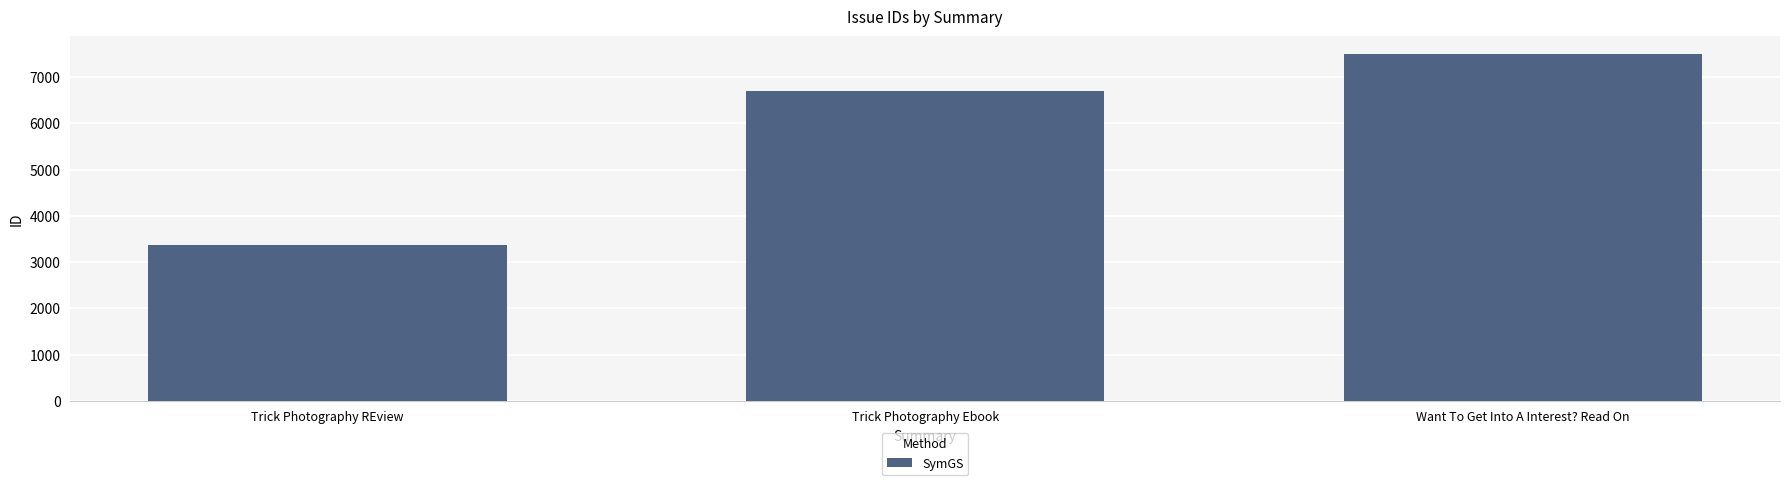

Does the chart contain any negative values?

No